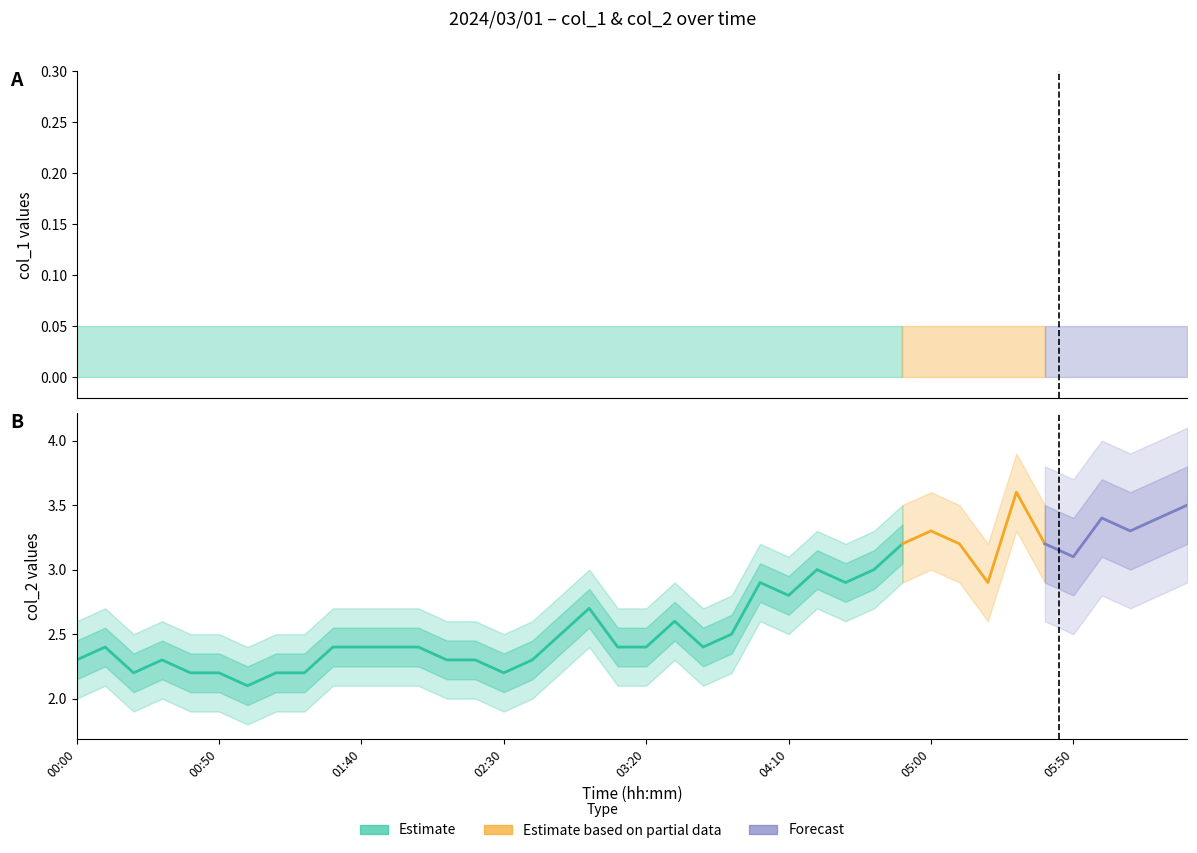

The value of Estimate at 17 is 1.2. True or false?

False